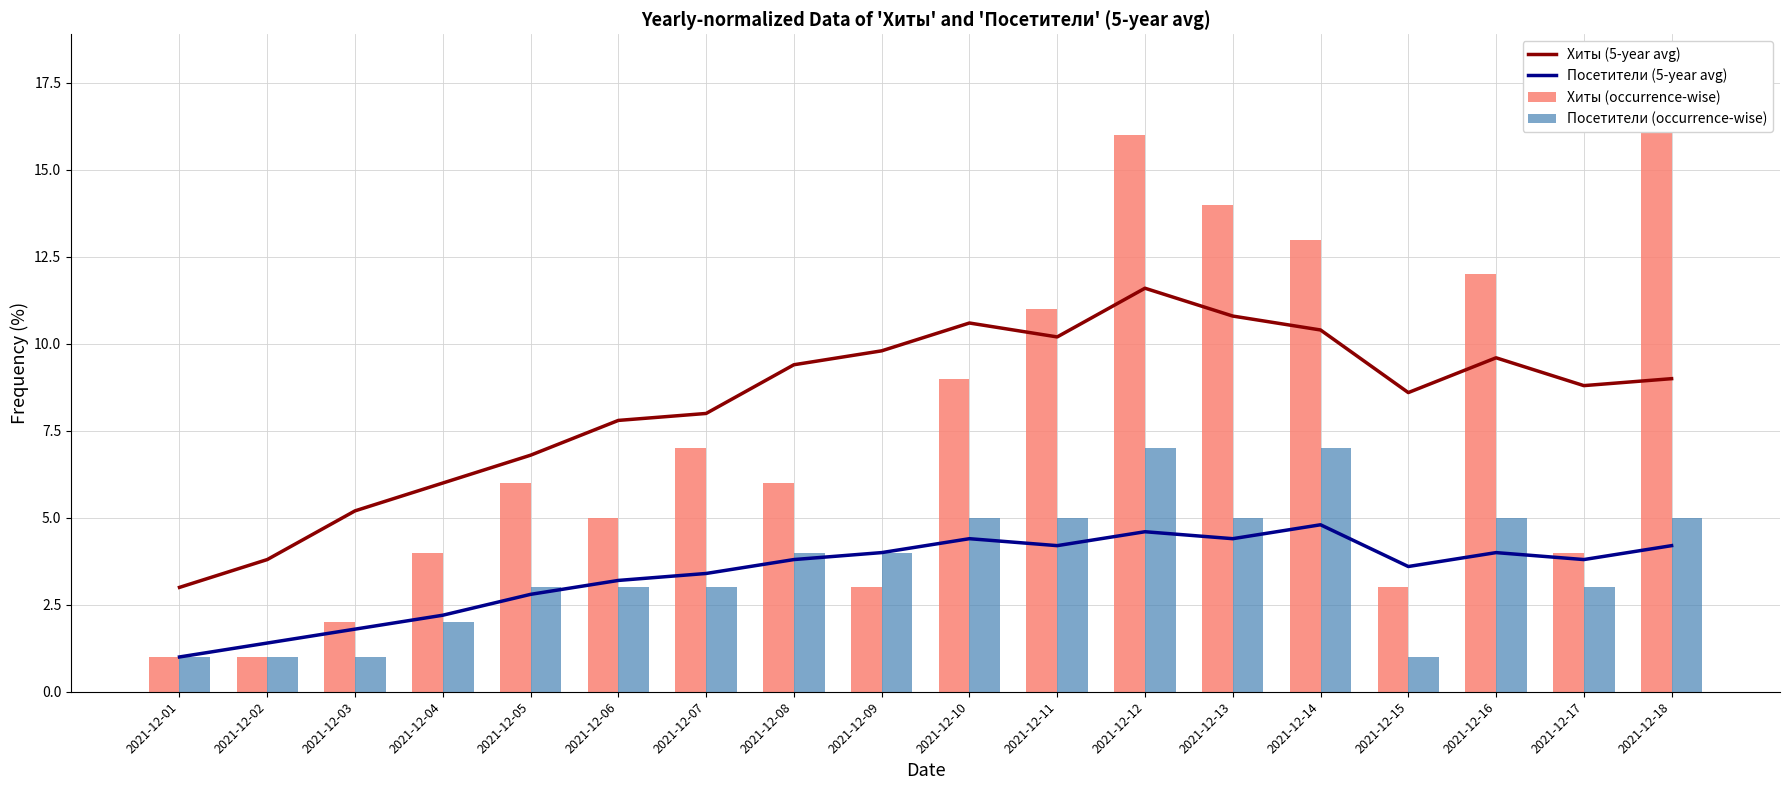

At 2021-12-03, list the series in order from smallest to largest.

Посетители (occurrence-wise), Посетители (5-year avg), Хиты (occurrence-wise), Хиты (5-year avg)